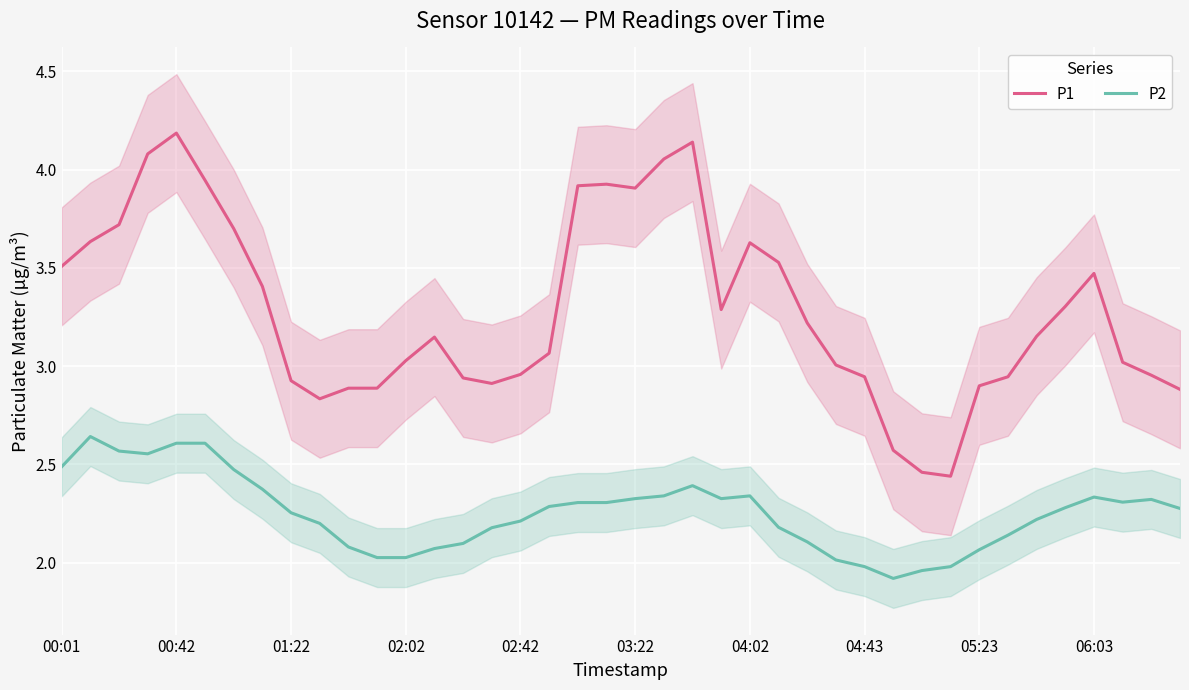

What is the greatest value displayed?

4.2